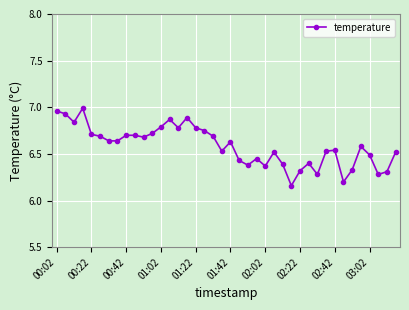

What is the sum of all values?

263.4